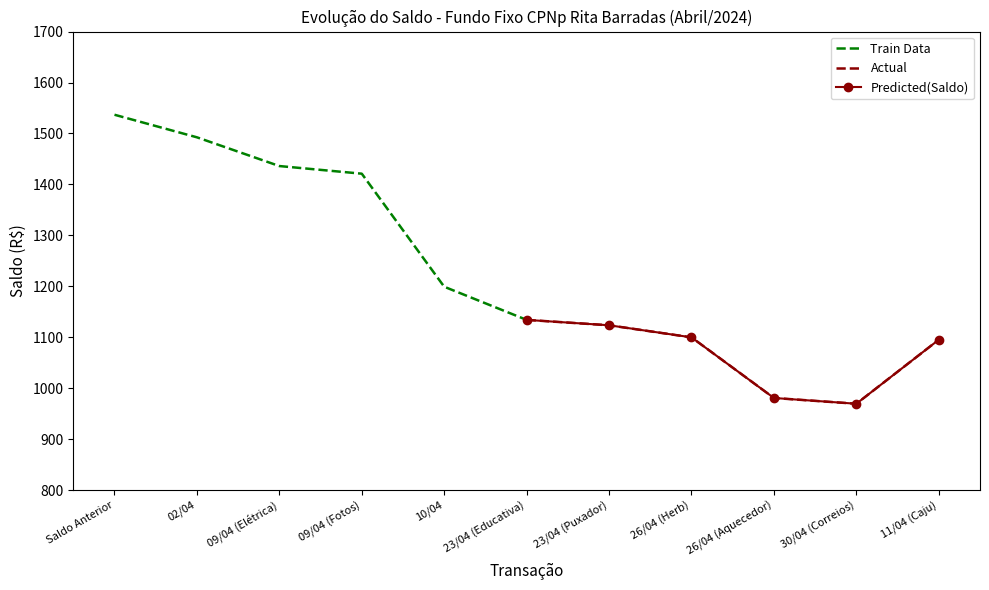

Is this an area chart (filled region under the line)?

No